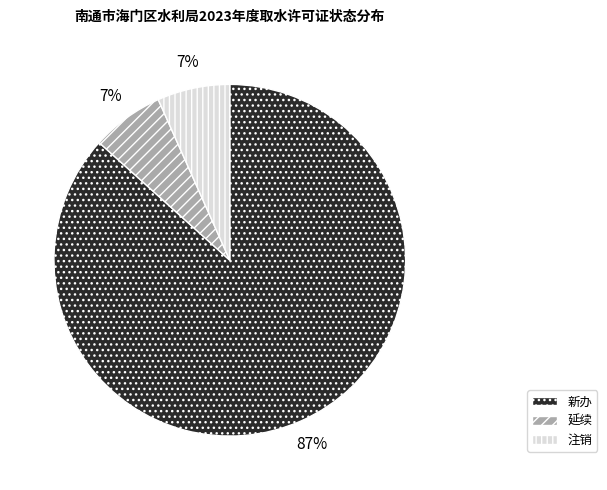

Is the sum of 新办 and 延续 greater than half?

Yes